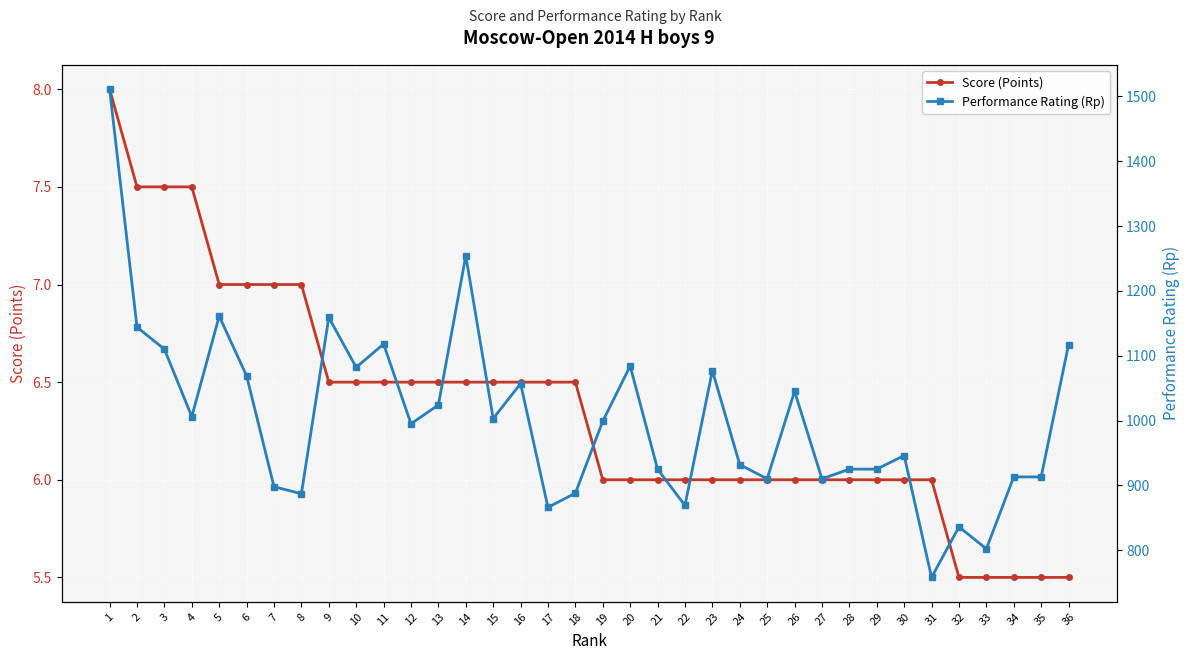

What is the greatest value displayed?

1511.0